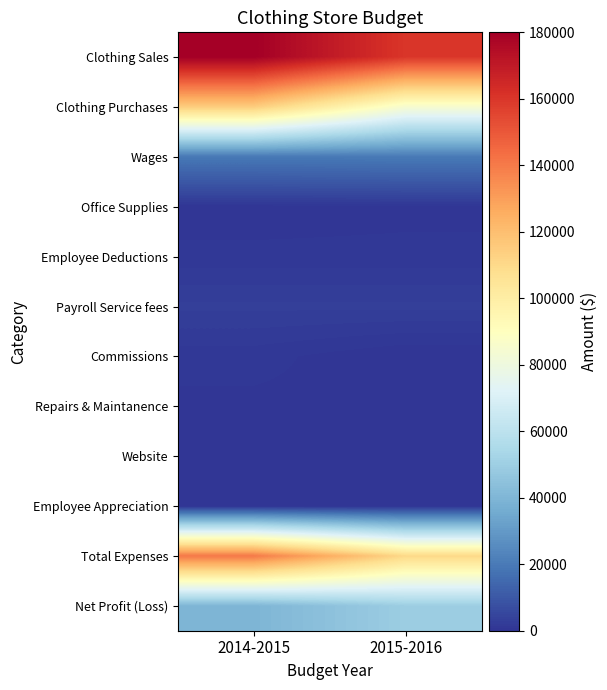

At how many categories does at least one series exceed 173629?

1